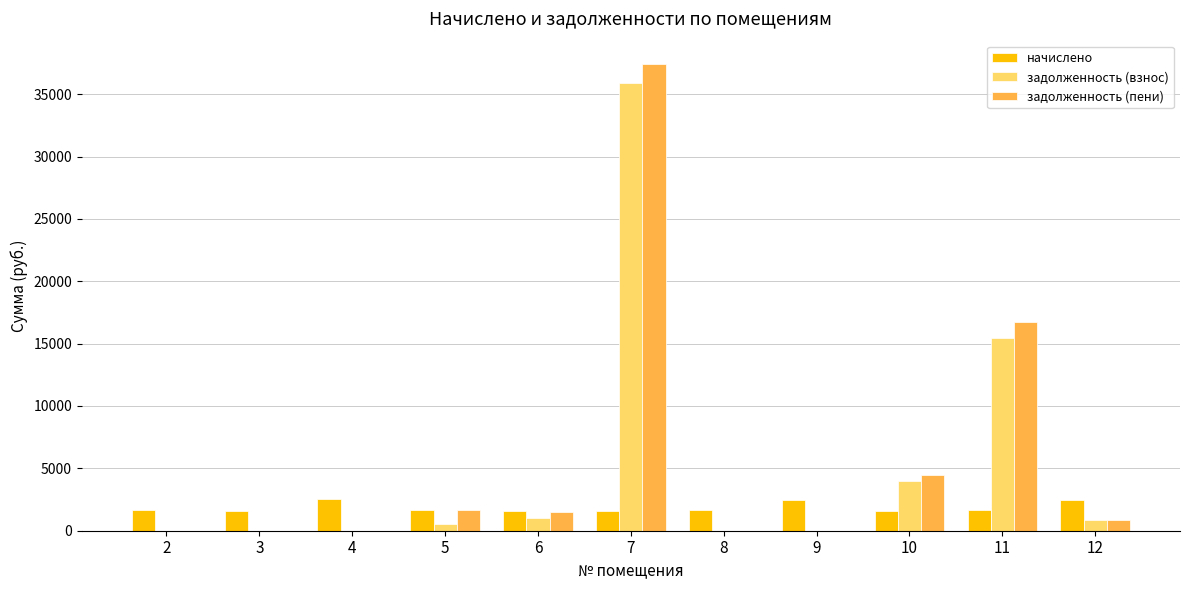

What is the sum of all задолженность (взнос) values?

57727.5